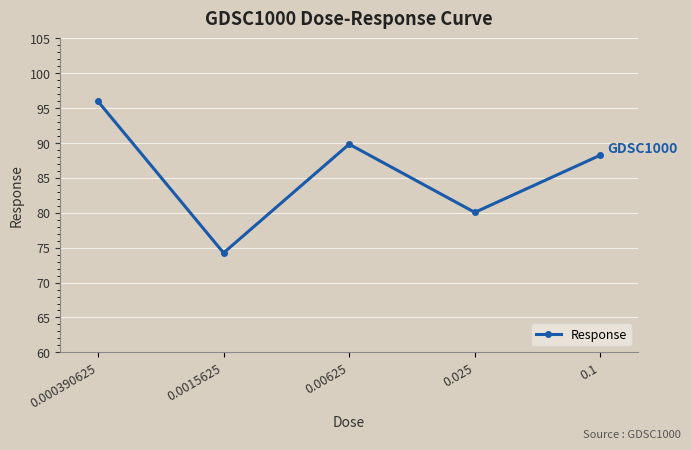

What is the value of the 4th point from the left?

80.1